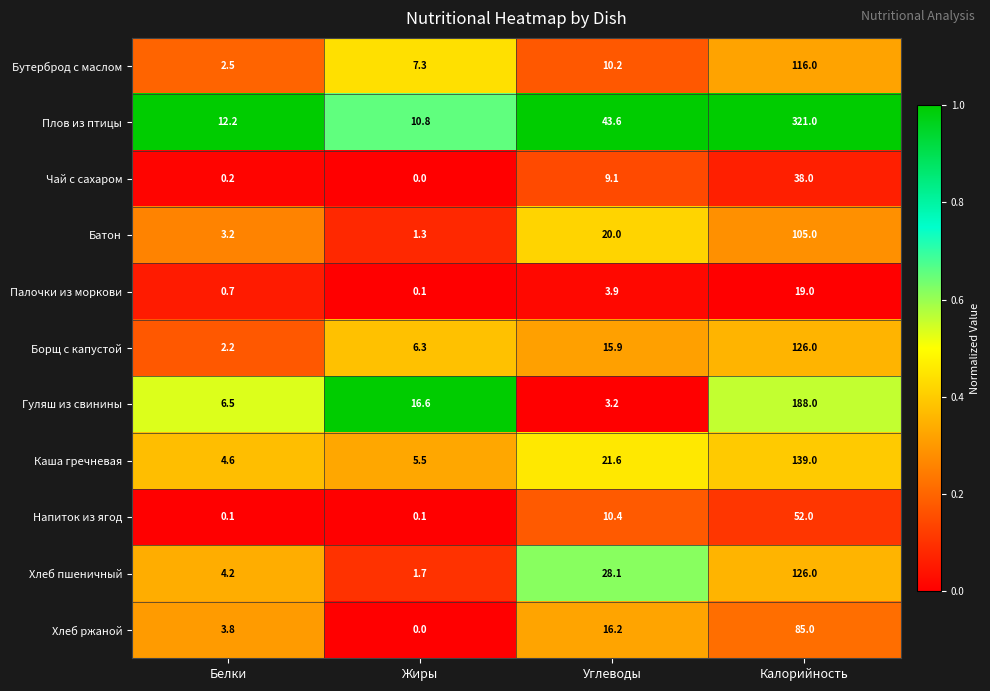

At which category is the sum across all series the highest?

Калорийность